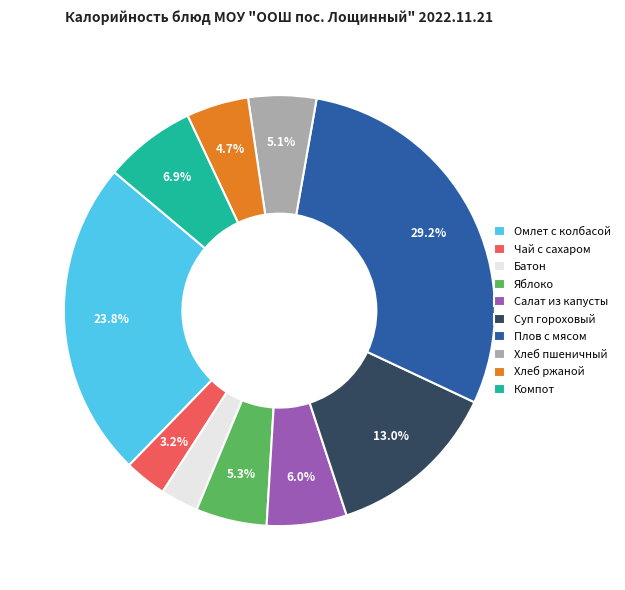

What is the ratio of the value at Батон to the value at Салат из капусты?

0.5